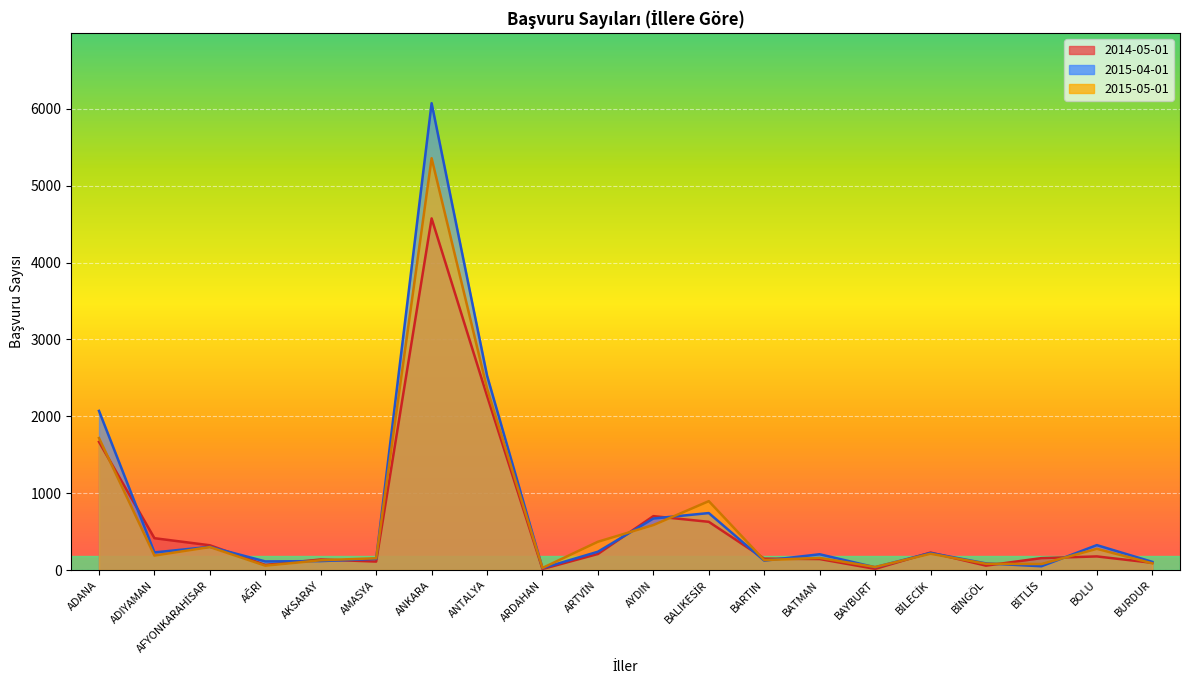

How many data points in 2015-04-01 are above 222?

9